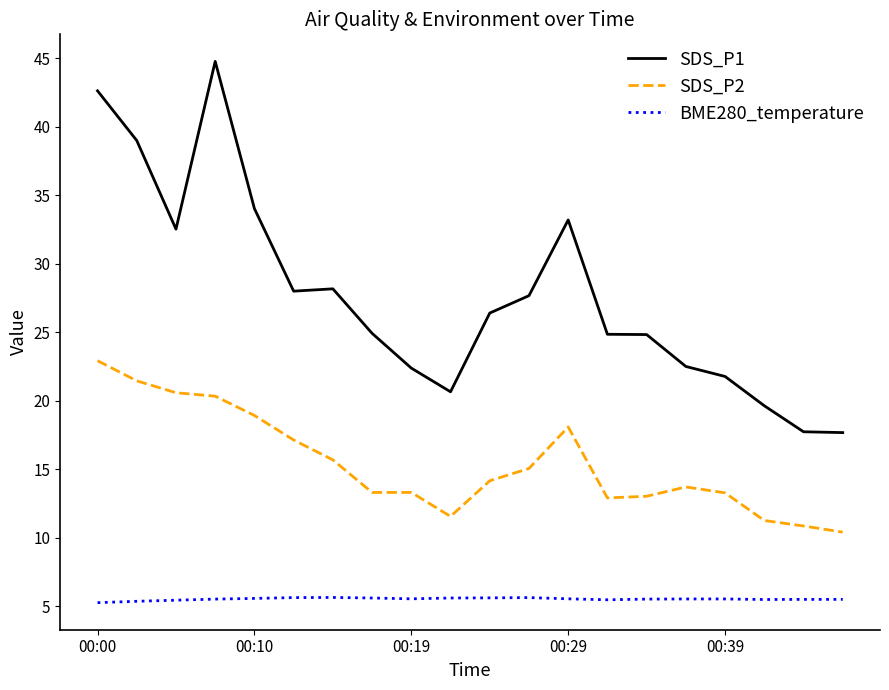

True or false: BME280_temperature and SDS_P1 intersect in this chart.

False